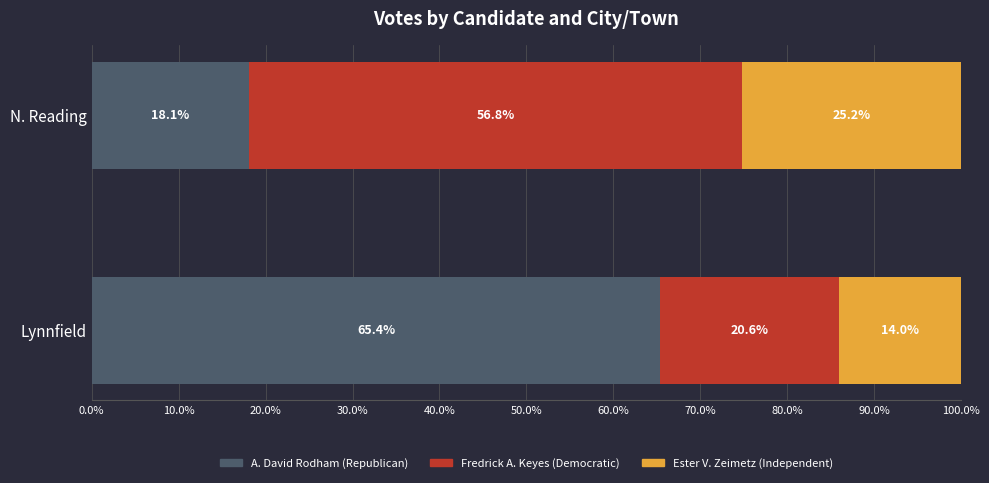

Rank the categories by A. David Rodham (Republican) value from highest to lowest.

Lynnfield, N. Reading